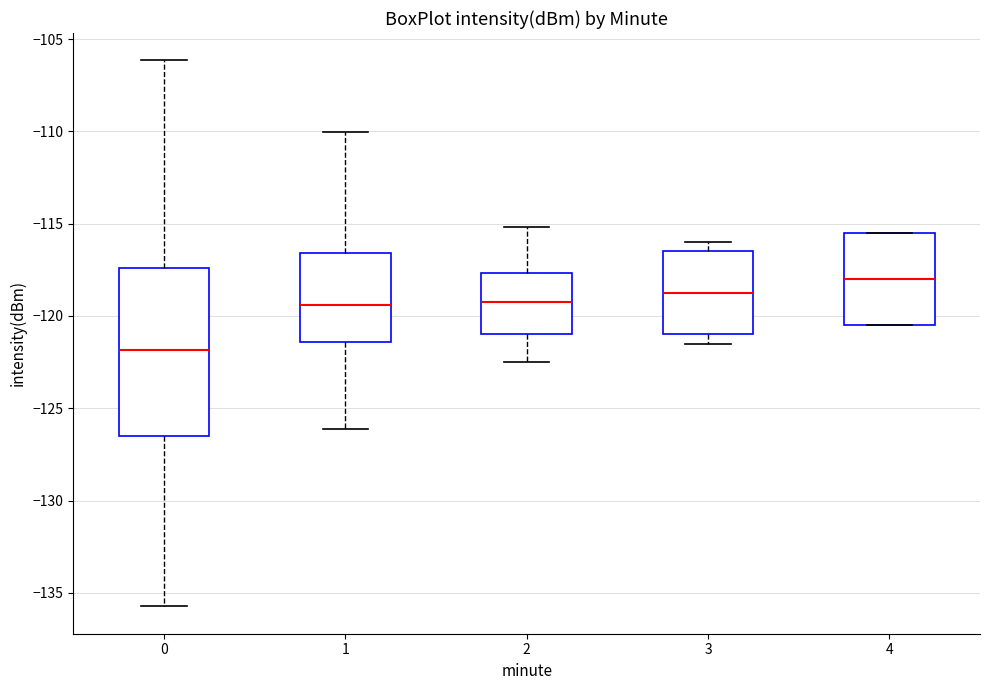

Where is the lower edge of the box at x = 0 on the y-axis? The values are not printed on the chart, so give them approximately, as read against the axis.

-126.5